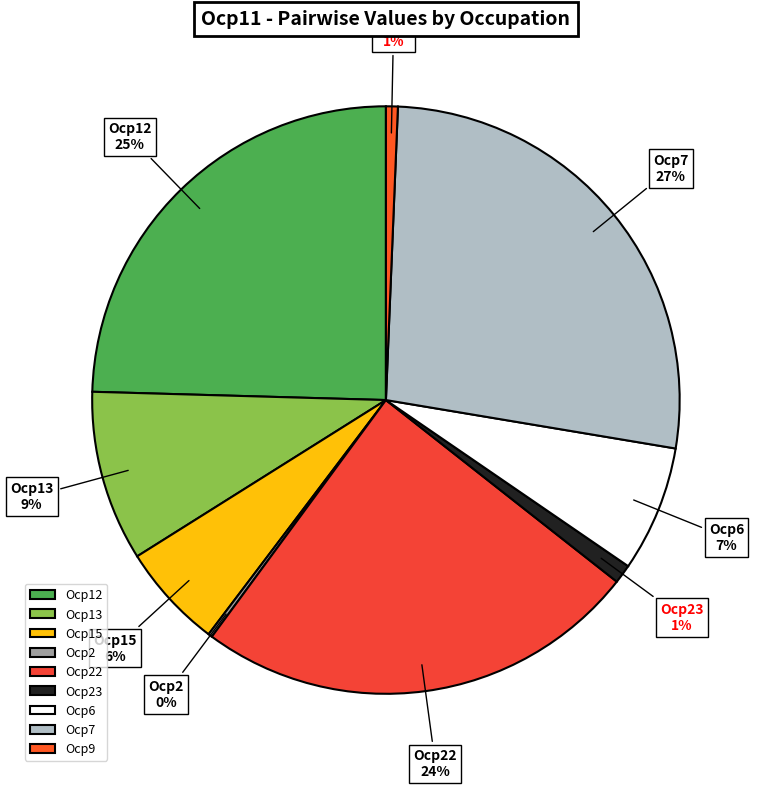

To the nearest percent, what is the difference between the largest and smallest slice percentages?

27%